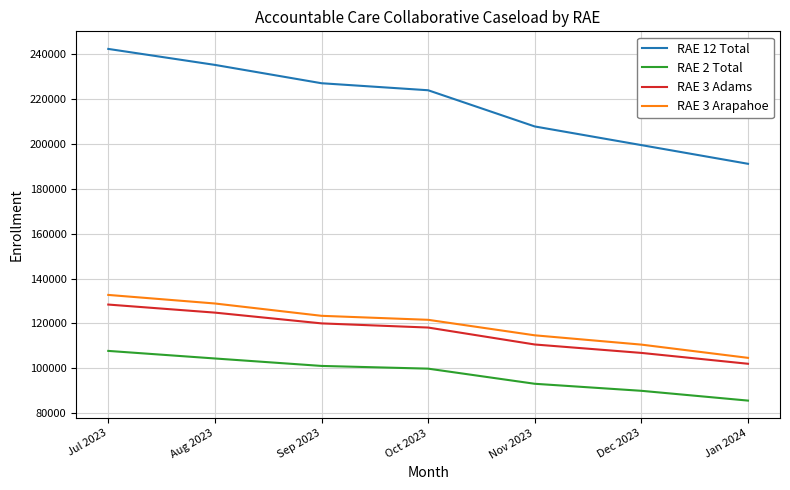

How many RAE 12 Total values are between 199549 and 235355?

5